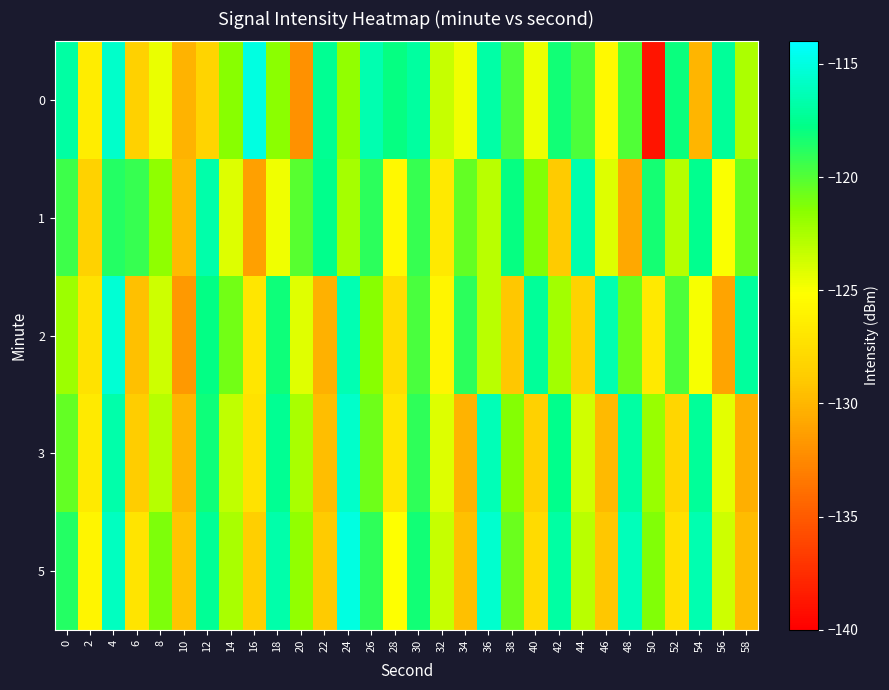

What is the minimum value shown in the chart?

-138.9